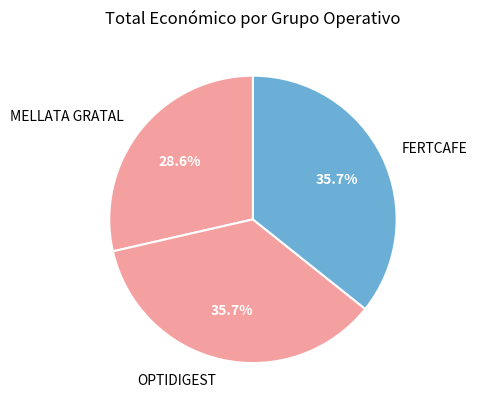

Is there any slice that represents more than half of the pie?

No